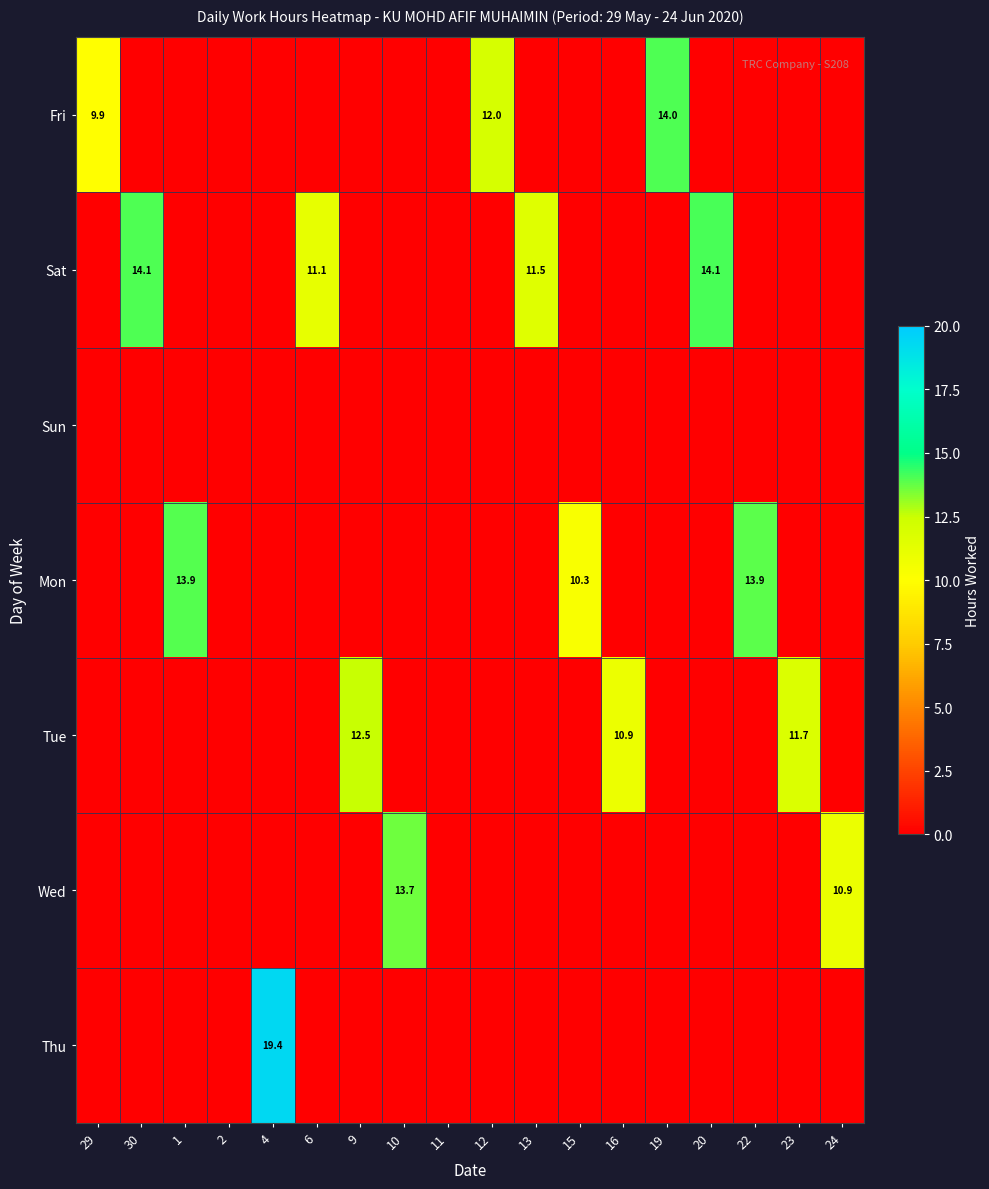

At which category does the chart reach its peak across all series?

4